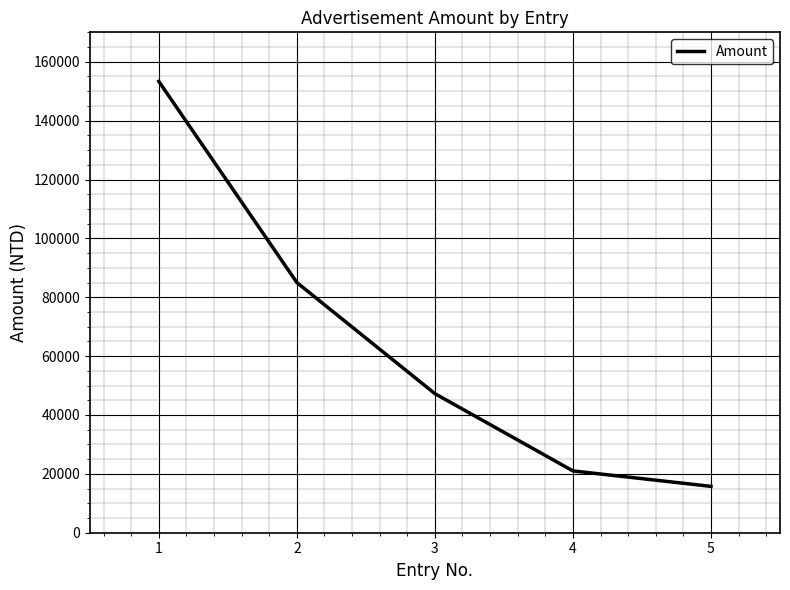

What is the maximum value shown in the chart?

153333